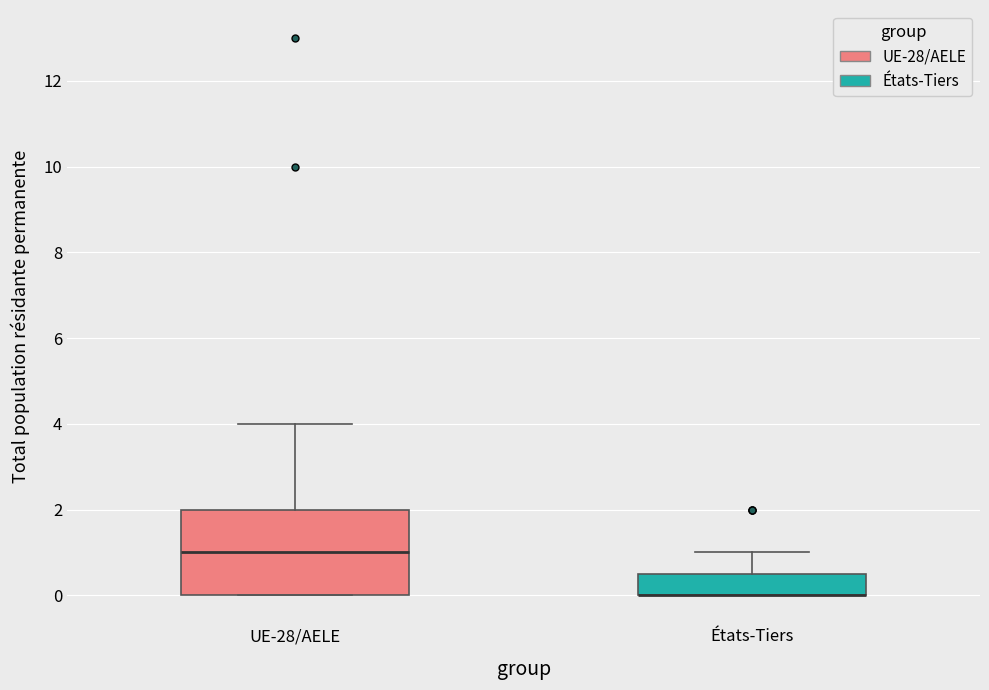

Which box is the tallest, from its lower edge to its upper edge?

UE-28/AELE